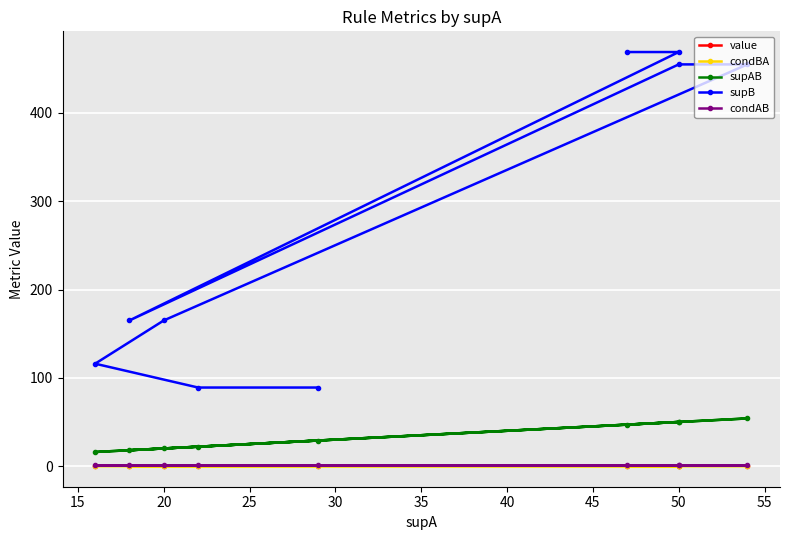

The condBA series shows 0.2 at 50. True or false?

False